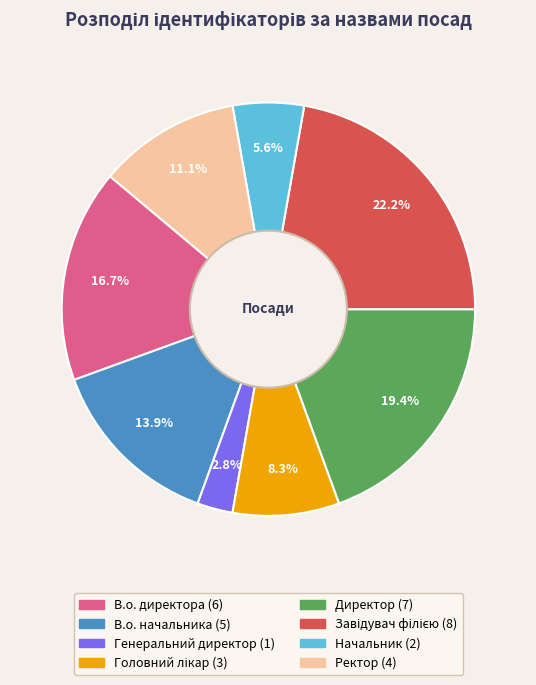

Which category has the smallest portion of the pie?

Генеральний директор